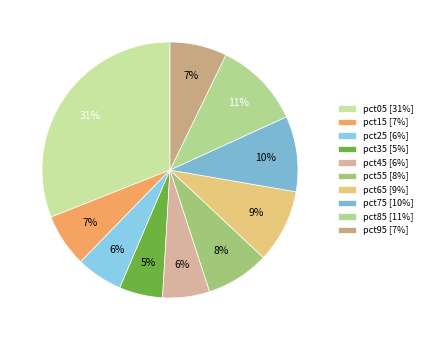

Is the sum of pct95 and pct05 greater than half?

No